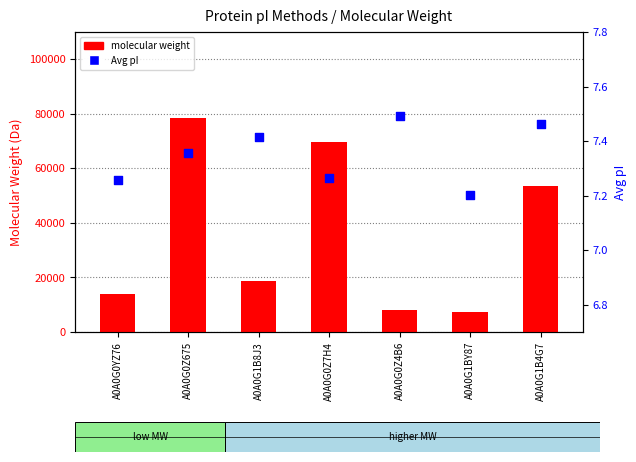

Which series has the largest total across all categories?

molecular weight